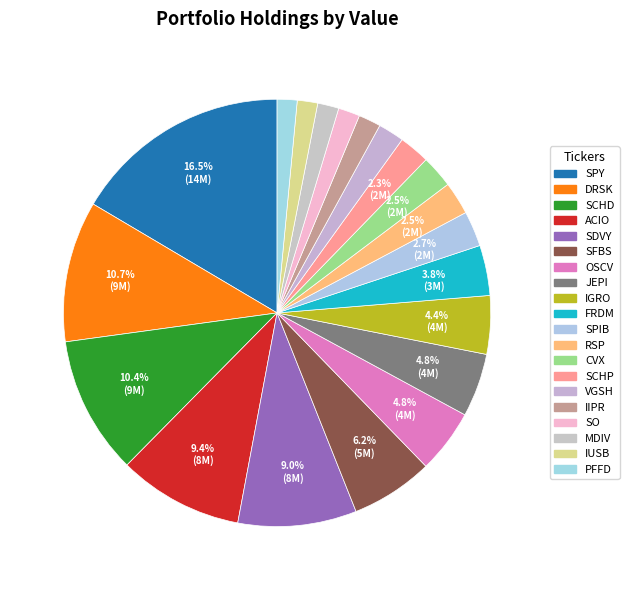

What is the change in value from SDVY to MDIV?

-6399219